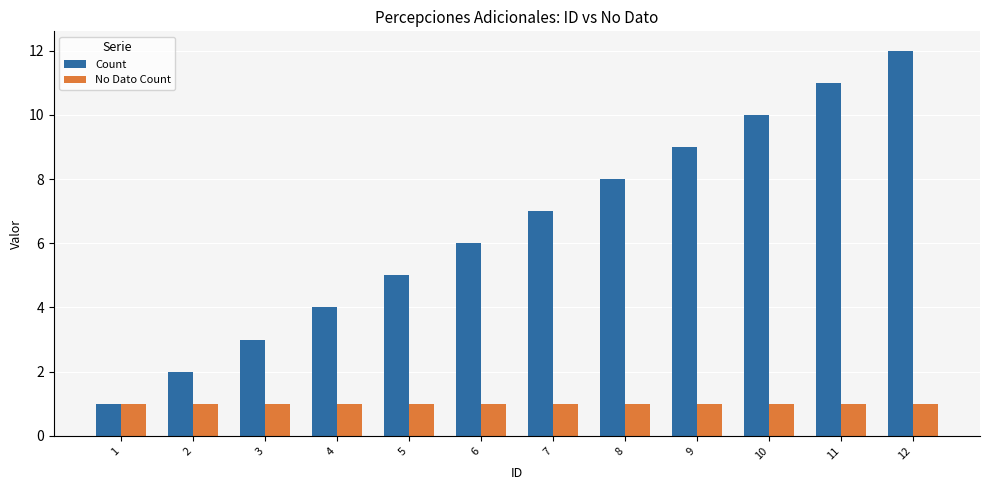

Rank the series at 9 from lowest to highest value.

No Dato Count, Count